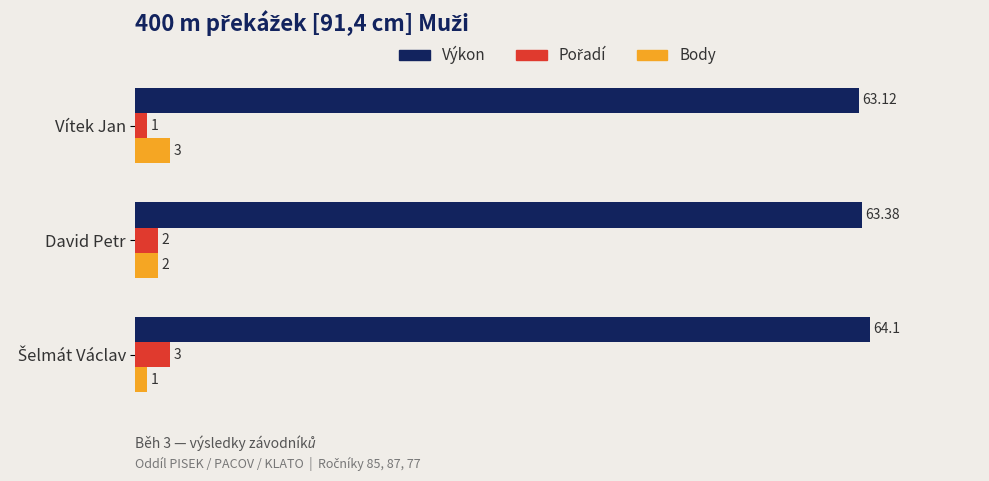

What is the difference between the maximum and second lowest values in the Body series?

1.0